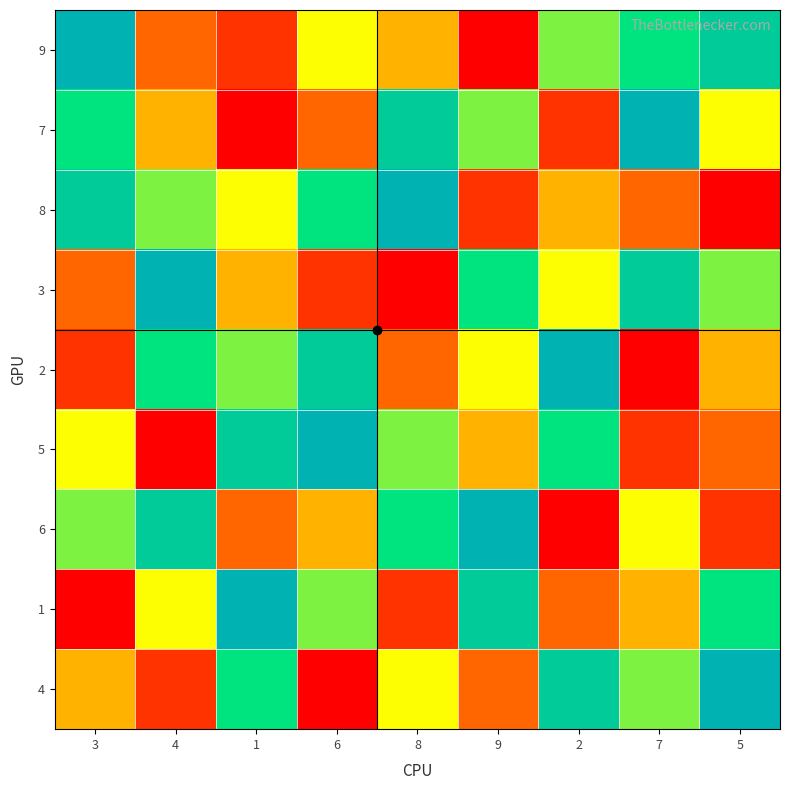

What is the spread (max minus min) of values at 1?

8